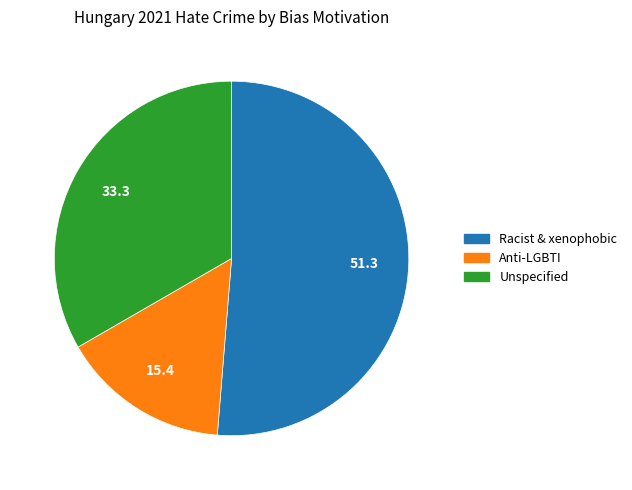

Is there any slice that represents more than half of the pie?

Yes